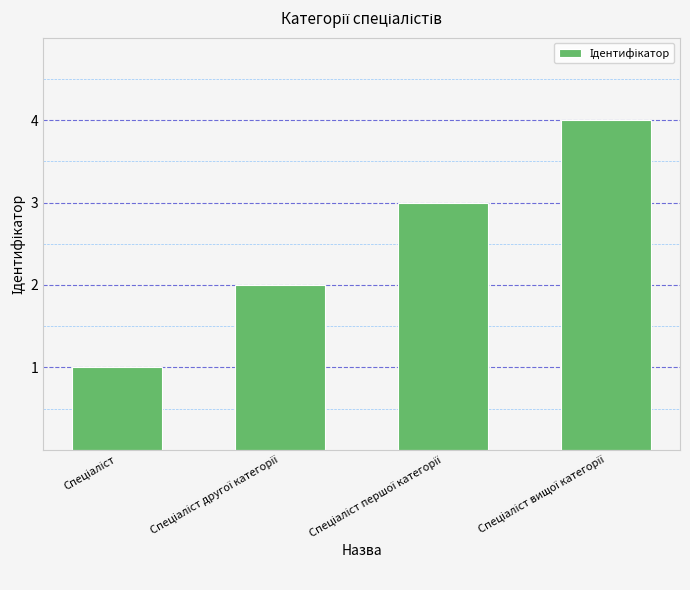

What is the difference between the maximum and minimum values?

3